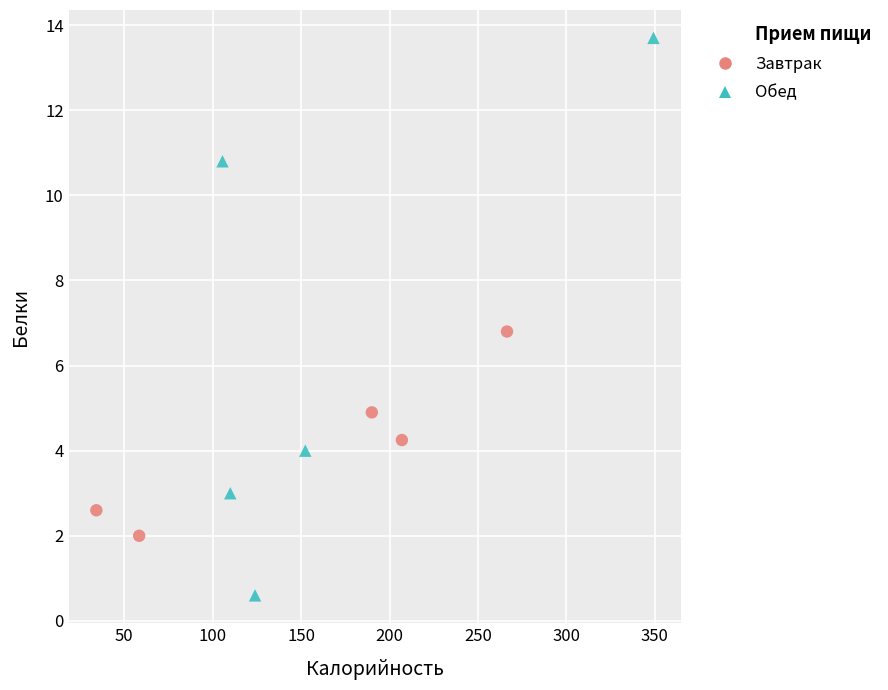

Which series has the largest Y range (max minus min)?

Обед